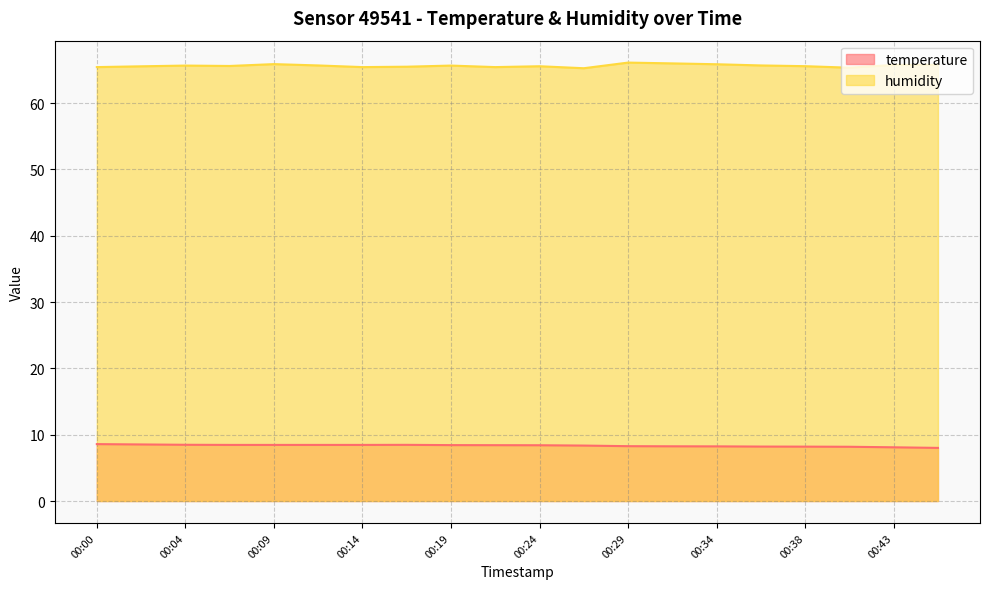

Reading left to right, list all the values displayed in this chart.

temperature: 00:00=8.6	00:02=8.5	00:04=8.5	00:07=8.5	00:09=8.5	00:12=8.5	00:14=8.5	00:17=8.5	00:19=8.4	00:21=8.4	00:24=8.4	00:26=8.4	00:29=8.3	00:31=8.2	00:34=8.2	00:36=8.2	00:38=8.2	00:41=8.2	00:43=8.1	00:46=8.0
humidity: 00:00=65.4	00:02=65.5	00:04=65.7	00:07=65.6	00:09=65.9	00:12=65.7	00:14=65.4	00:17=65.5	00:19=65.7	00:21=65.4	00:24=65.6	00:26=65.3	00:29=66.1	00:31=66.0	00:34=65.9	00:36=65.7	00:38=65.6	00:41=65.3	00:43=65.8	00:46=65.8